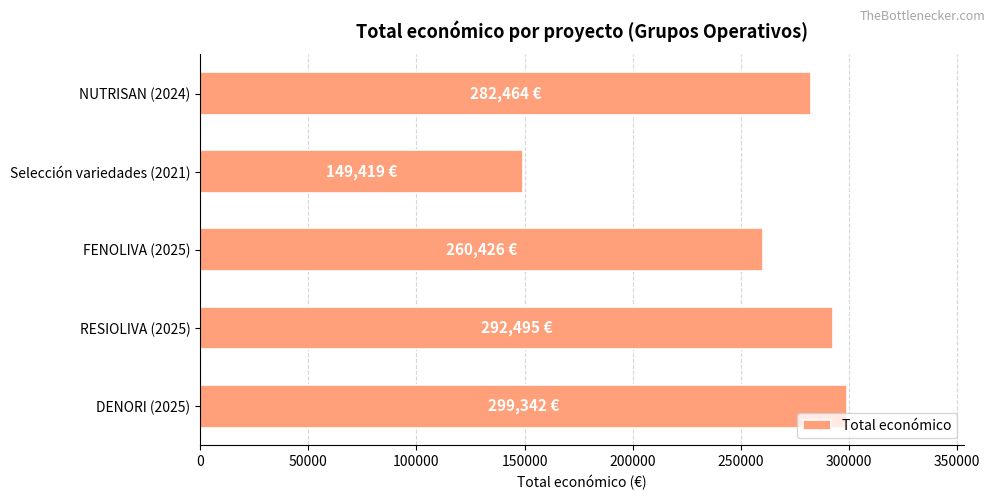

Which has a higher value, NUTRISAN (2024) or RESIOLIVA (2025)?

RESIOLIVA (2025)